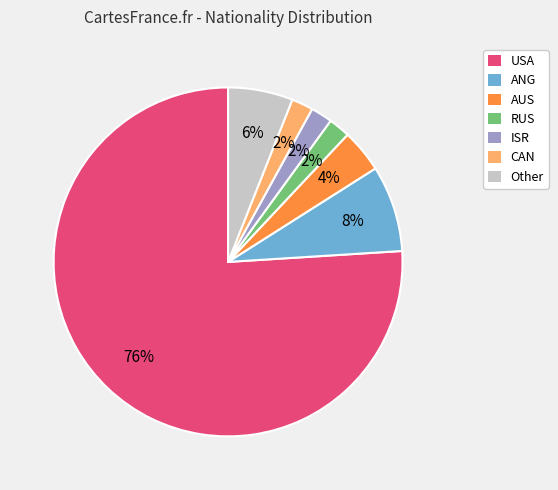

The USA slice represents 83% of the pie. True or false?

False